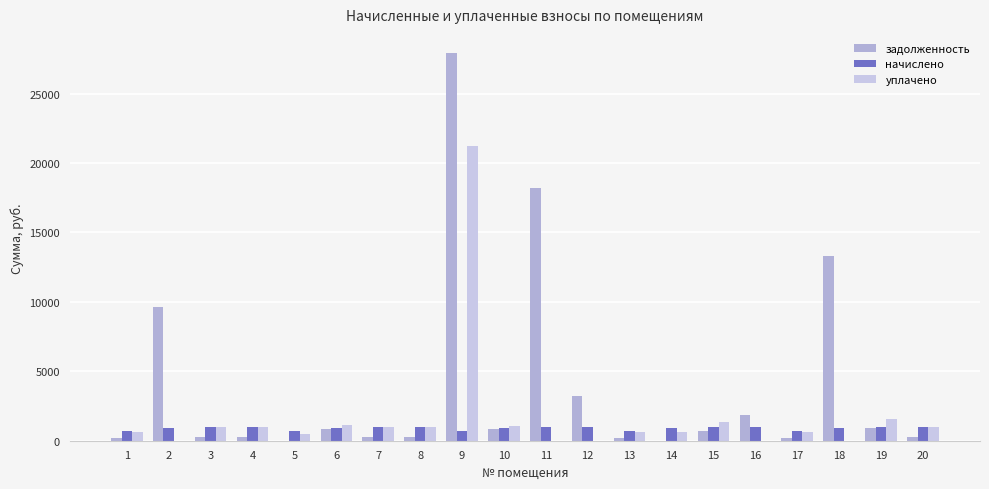

How many data points does each series have?

20